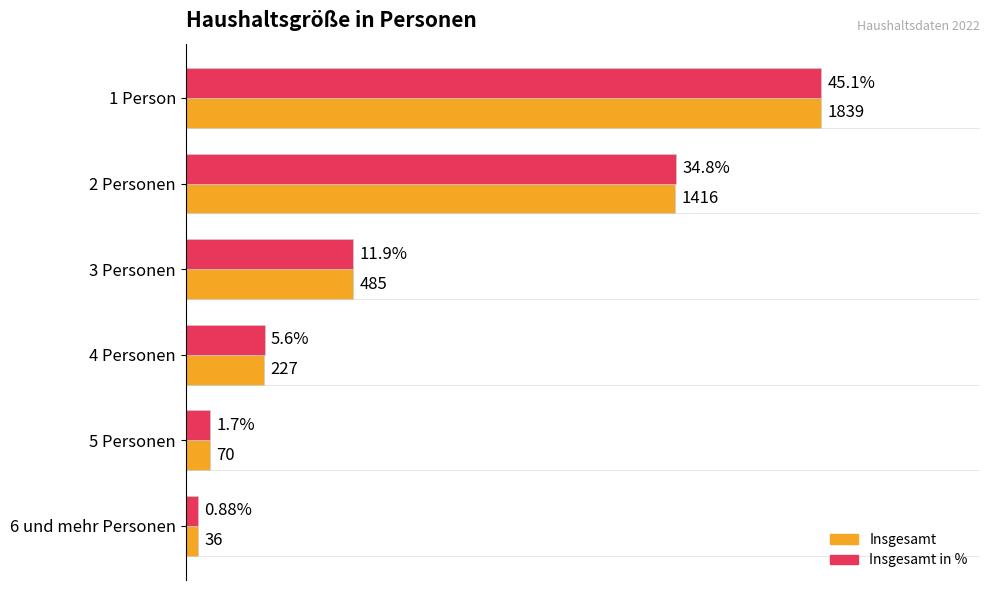

What are all the series names shown in the legend?

Insgesamt, Insgesamt in %